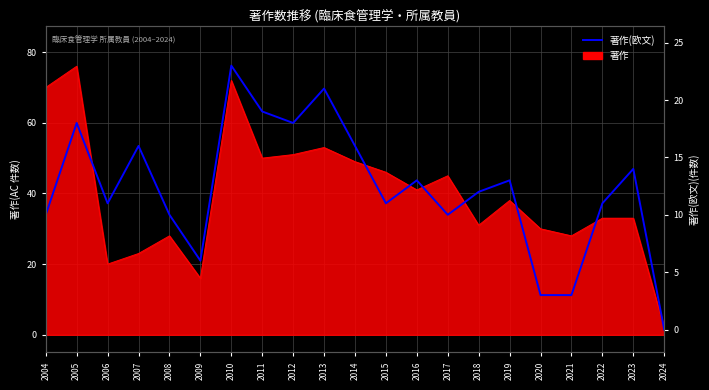

True or false: the data has more than 1 interior local peaks.

True